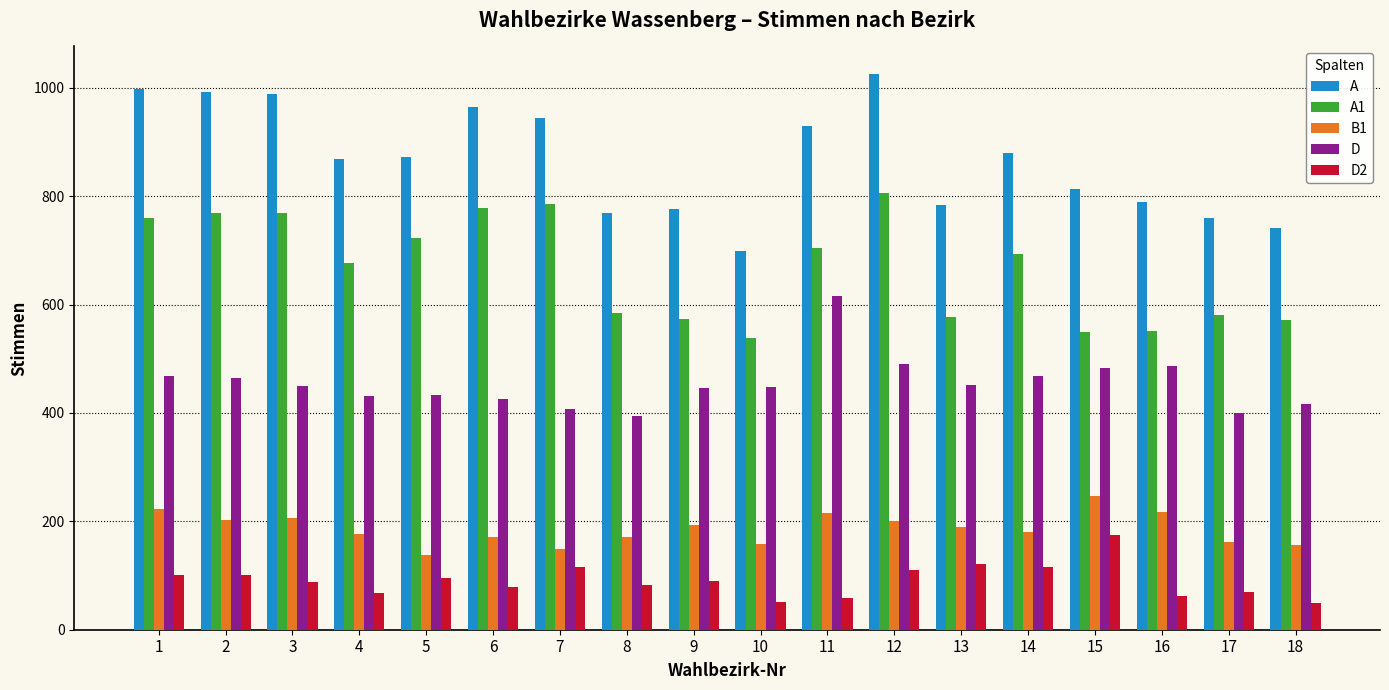

Where is A1 nearest to the value 671?

4